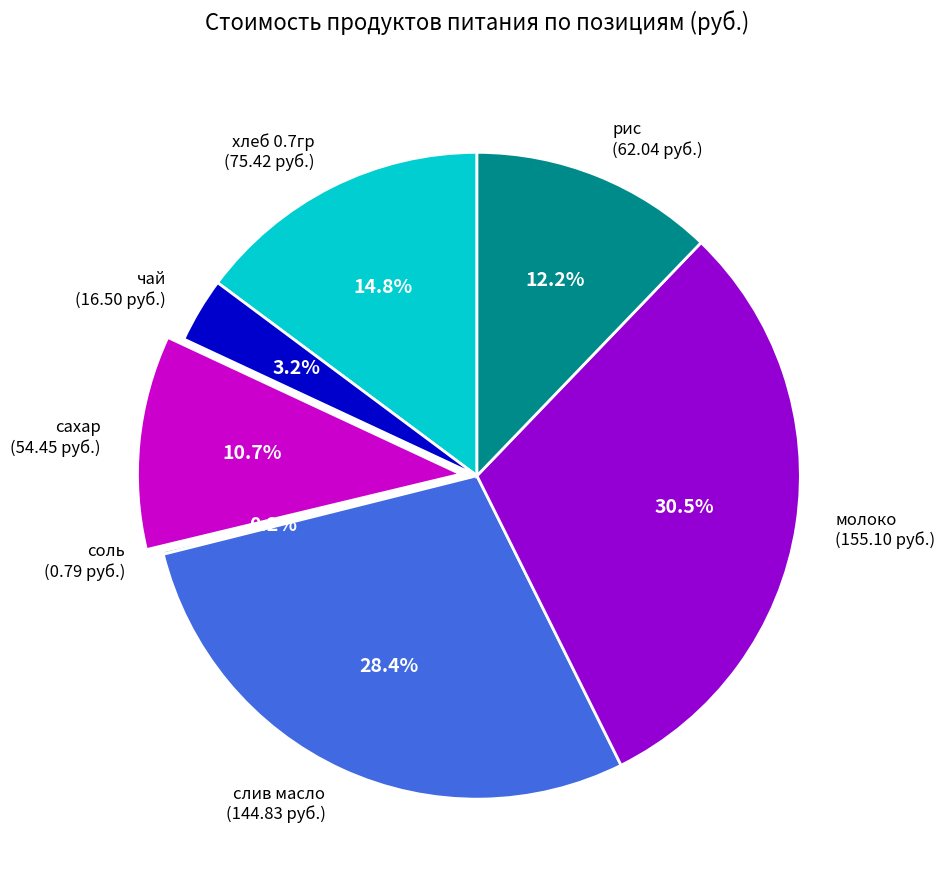

What portion of the pie excludes хлеб 0.7гр (75.42 руб.)?

85.2%